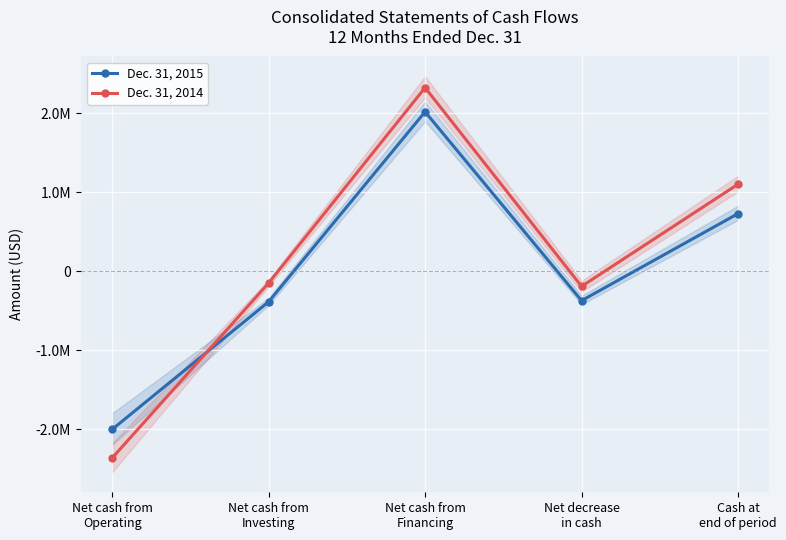

How many distinct data groups are displayed?

2